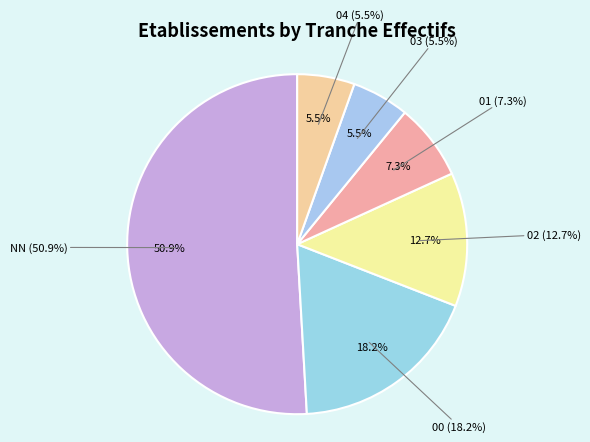

Rank the categories by value from highest to lowest.

NN, 00, 02, 01, 03, 04